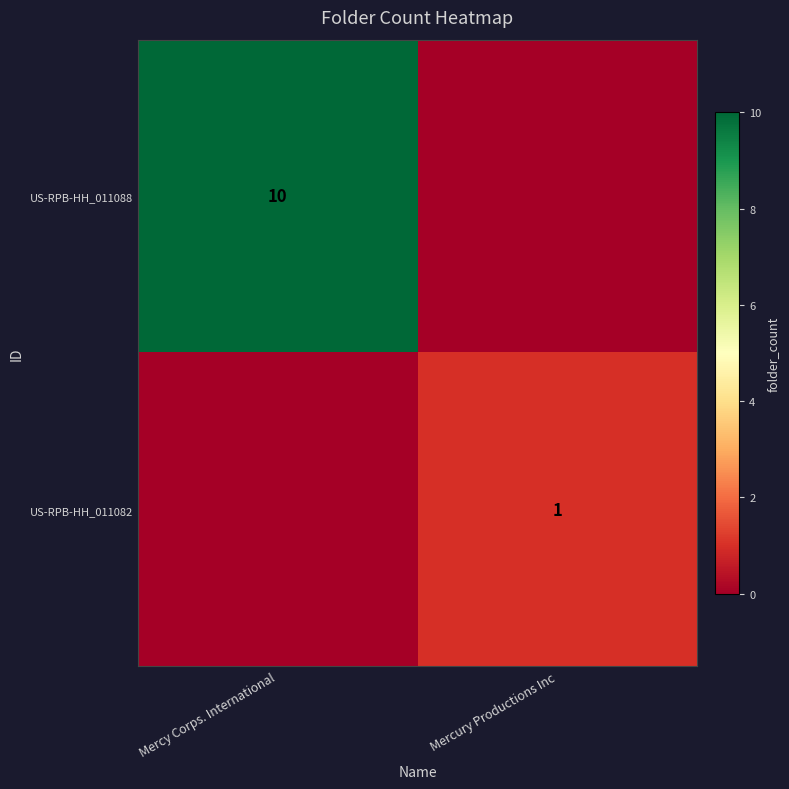

True or false: US-RPB-HH_011082 has a value of 0 at Mercury Productions Inc.

False